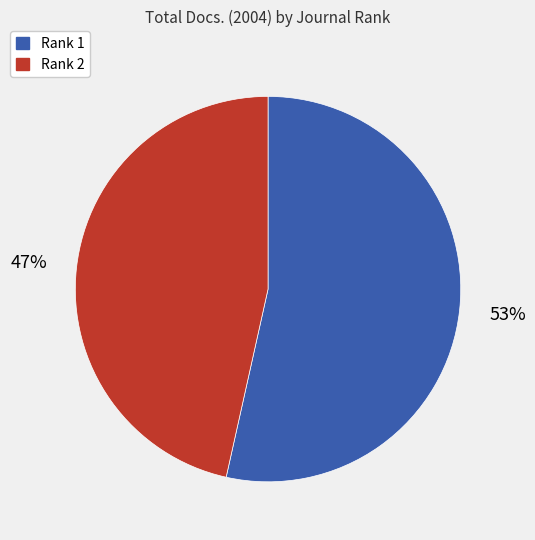

Combined, do Rank 2 and Rank 1 account for over 50%?

Yes